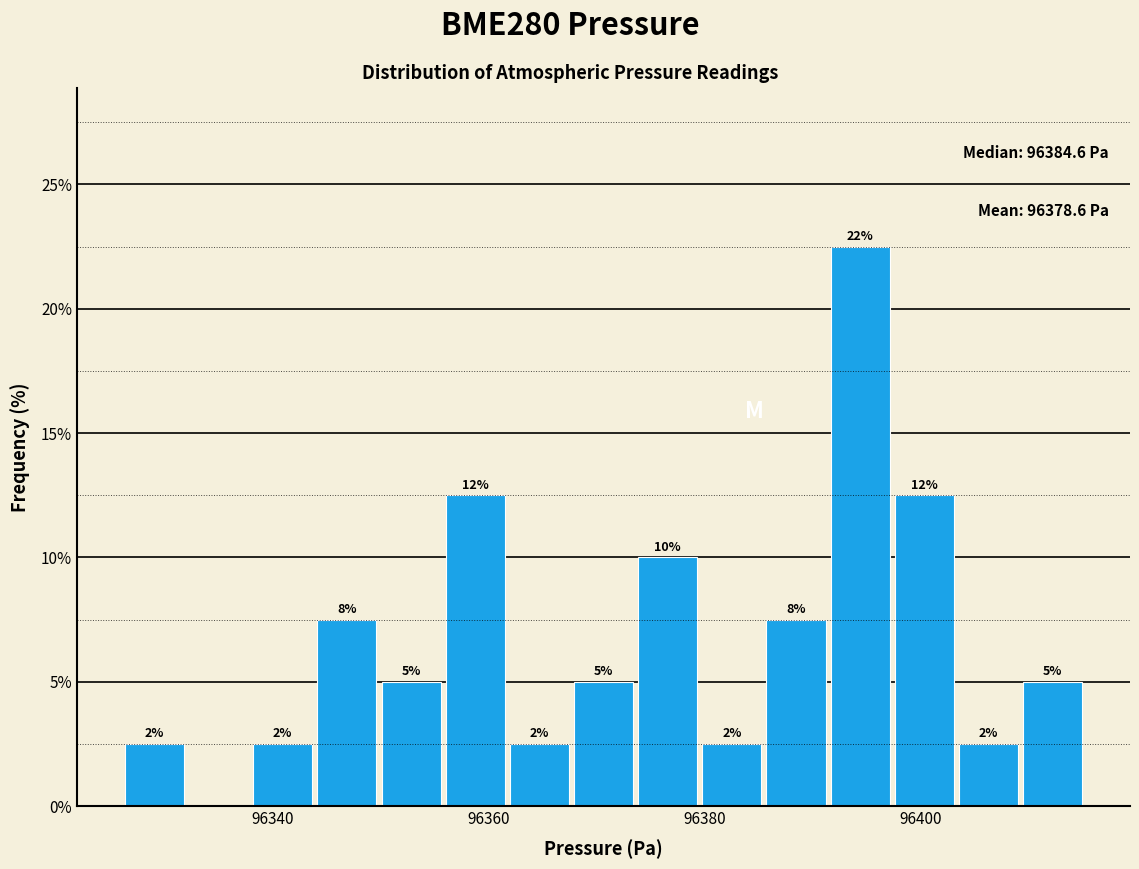

Read against the x-axis, roughly where is the centre of the tallest bar?

96394